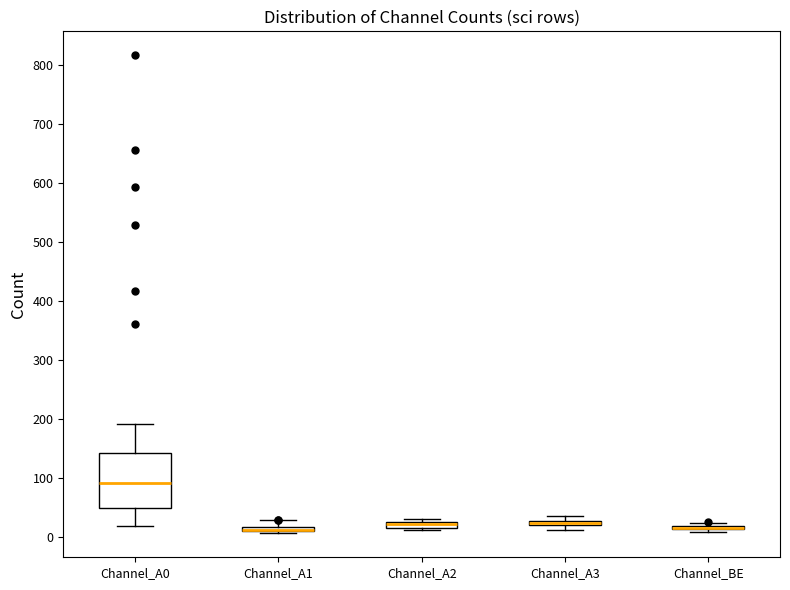

Where is the lower edge of the box for Channel_A3 on the y-axis? The values are not printed on the chart, so give them approximately, as read against the axis.

20